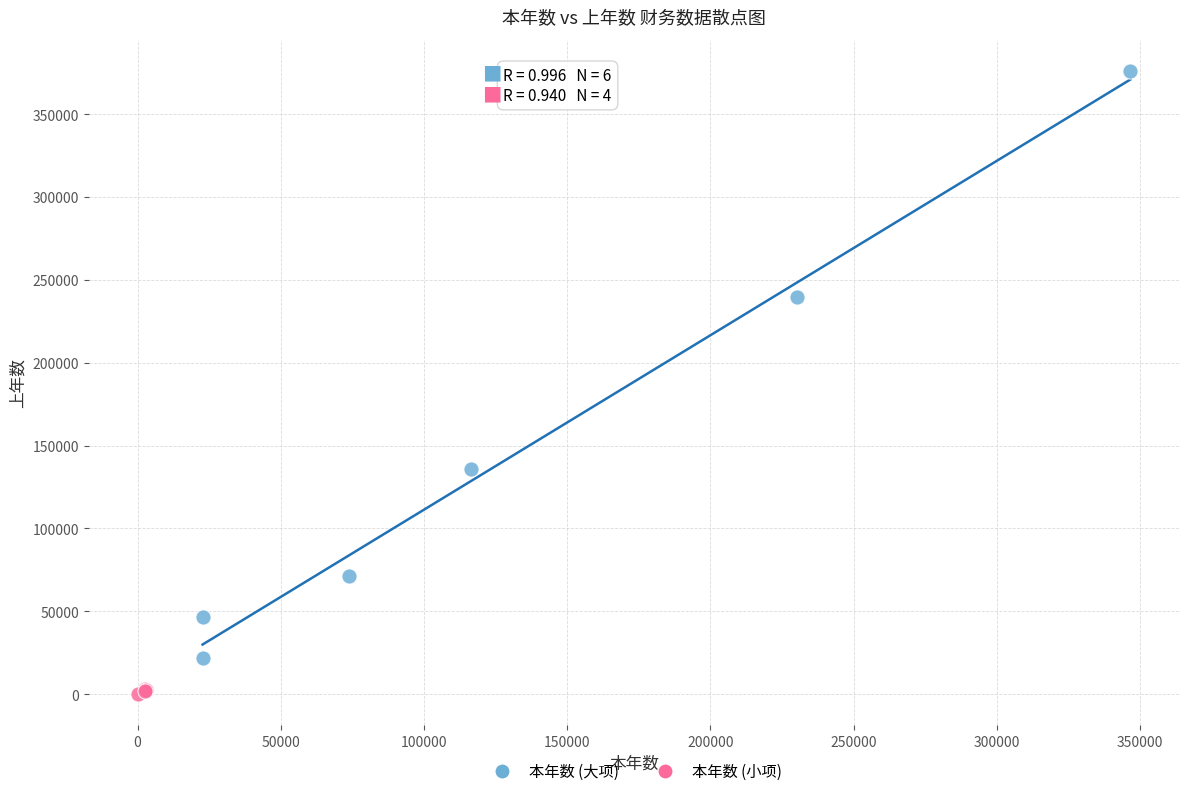

Which series reaches the maximum Y coordinate?

本年数 (大项)